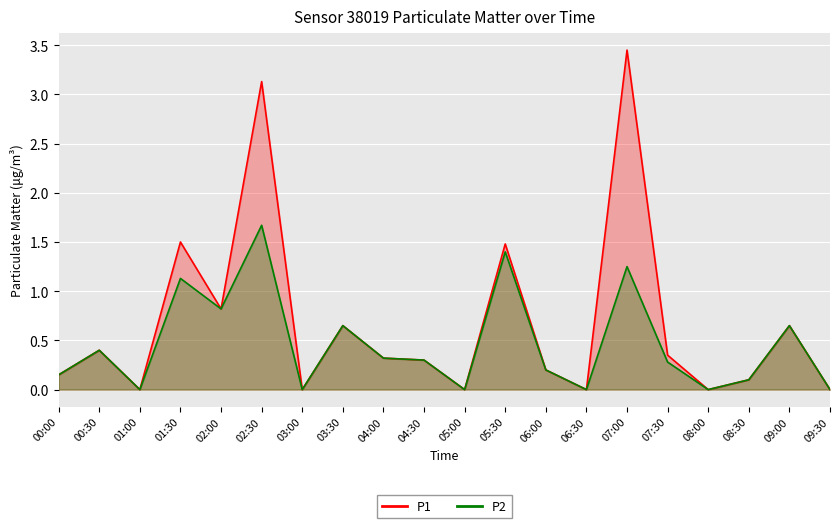

True or false: P2 and P1 cross at least once.

False